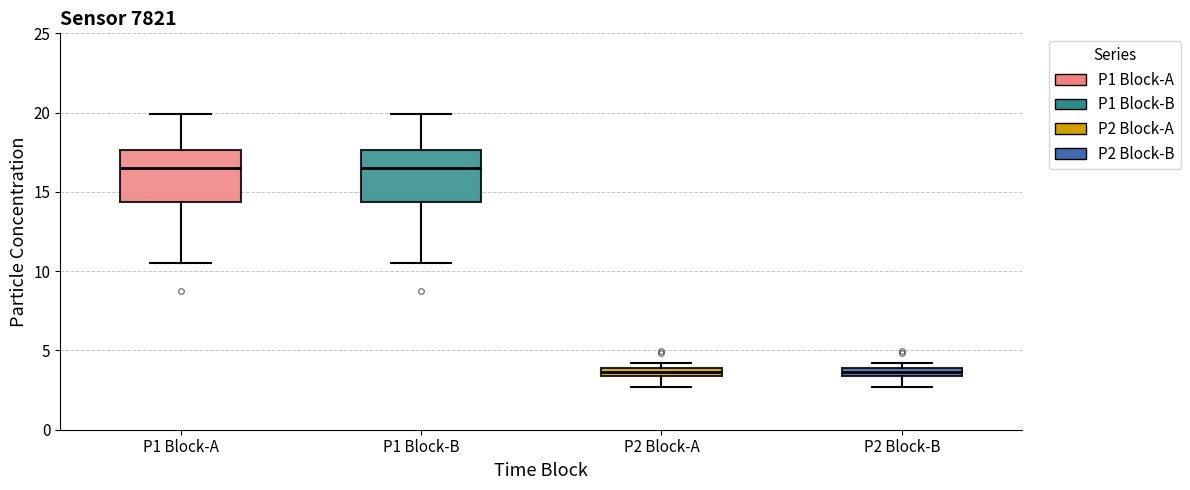

Where does the median line of the box for P1 Block-A sit on the y-axis? The values are not printed on the chart, so give them approximately, as read against the axis.

16.5